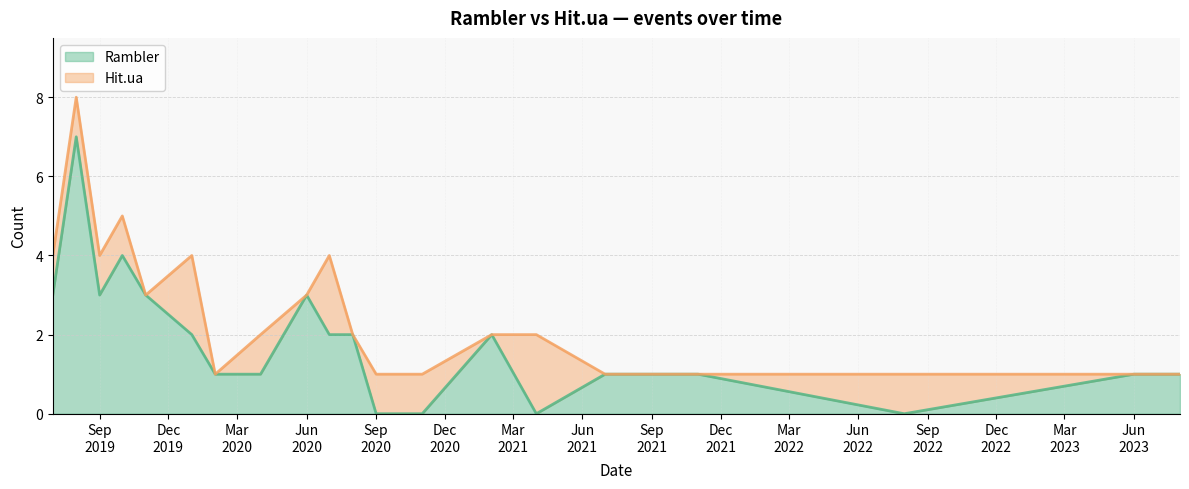

How many categories are shown in the chart?

21